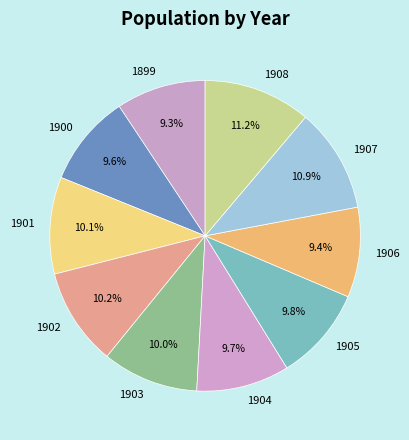

Approximately how many times larger is the value at 1908 compared to 1900?

1.2